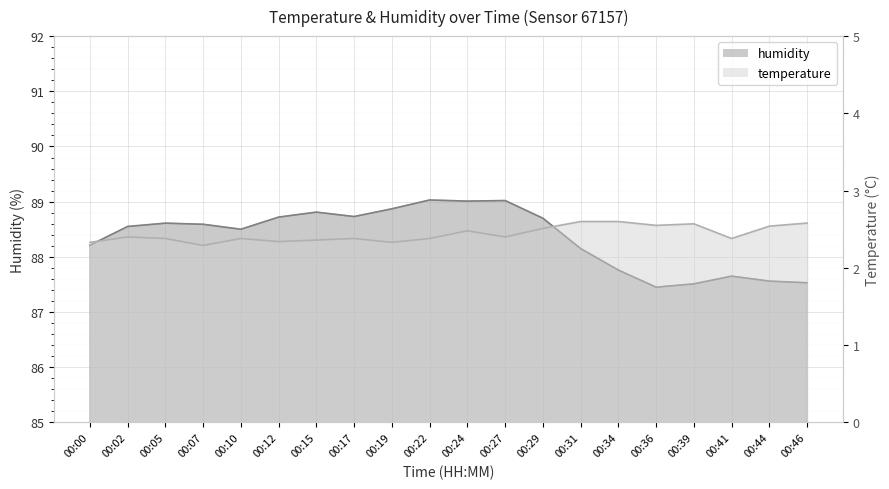

Where is humidity nearest to the value 88?

00:31